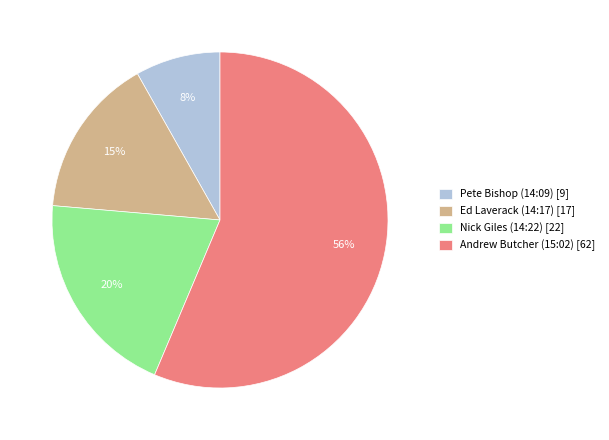

To the nearest percent, what is the combined percentage of Ed Laverack (14:17) and Andrew Butcher (15:02)?

72%